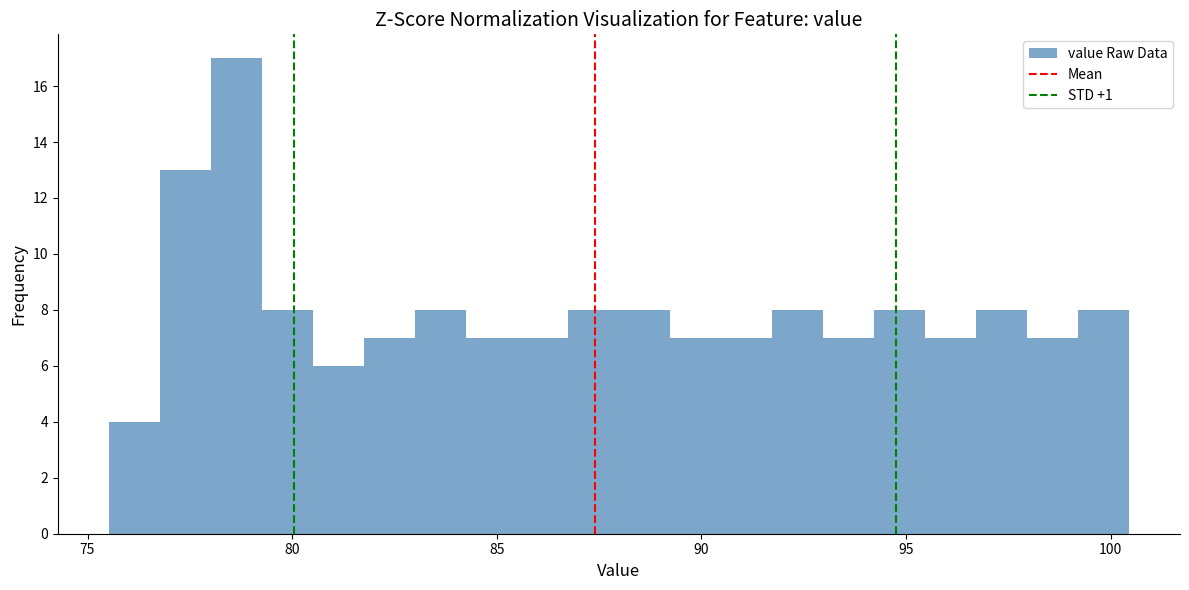

Read against the x-axis, roughly where is the centre of the tallest bar?

78.5